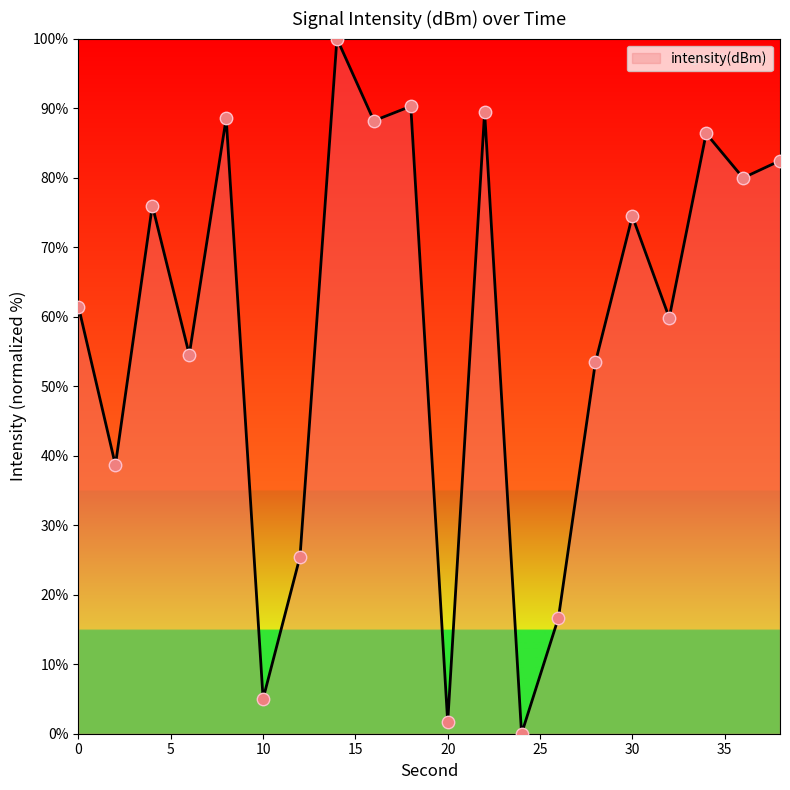

What is the difference between the maximum and minimum values?

100.0